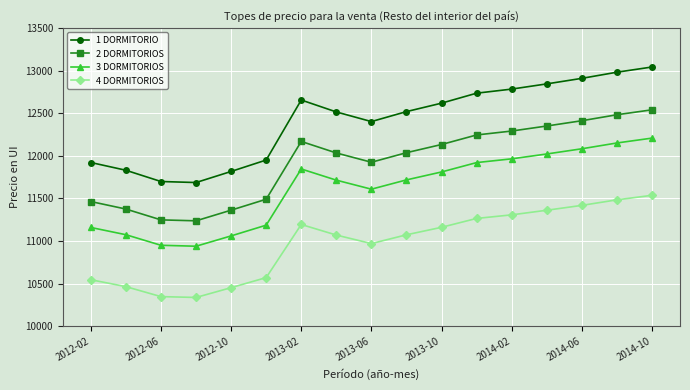

What is the maximum value shown in the chart?

13041